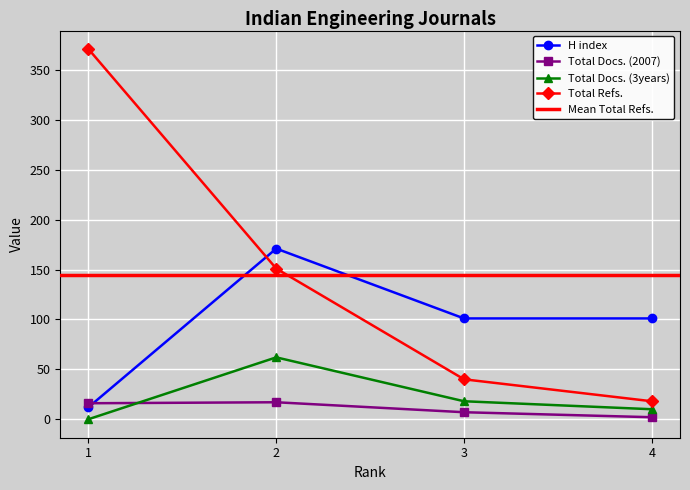

The value of Total Docs. (3years) at 1 is 0. True or false?

True